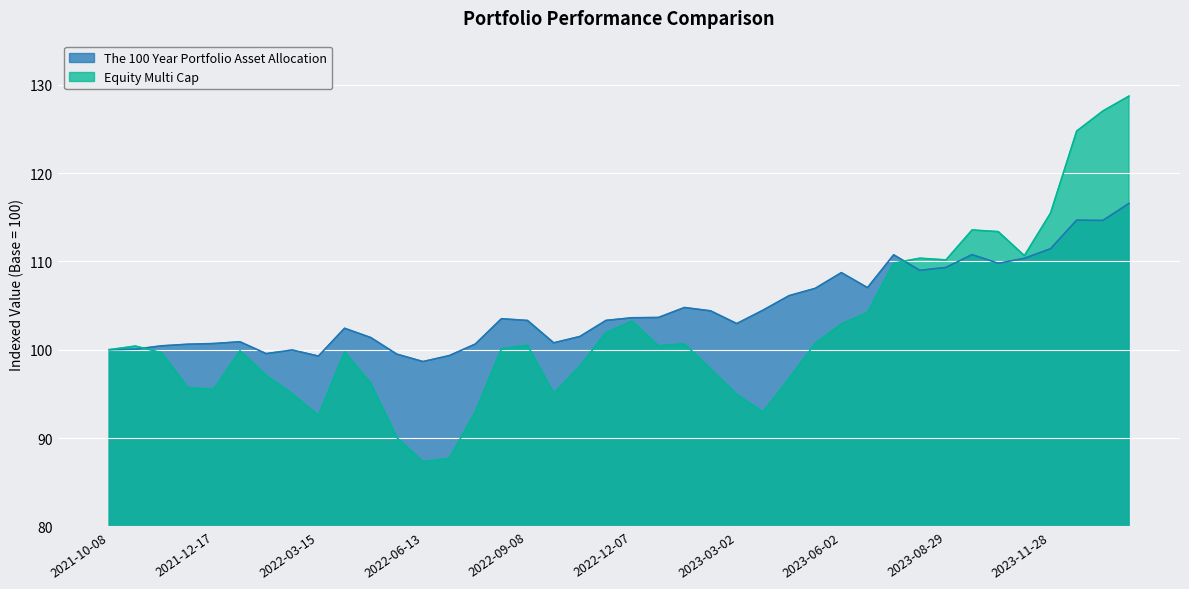

How many times do Equity Multi Cap and The 100 Year Portfolio Asset Allocation cross each other?

2